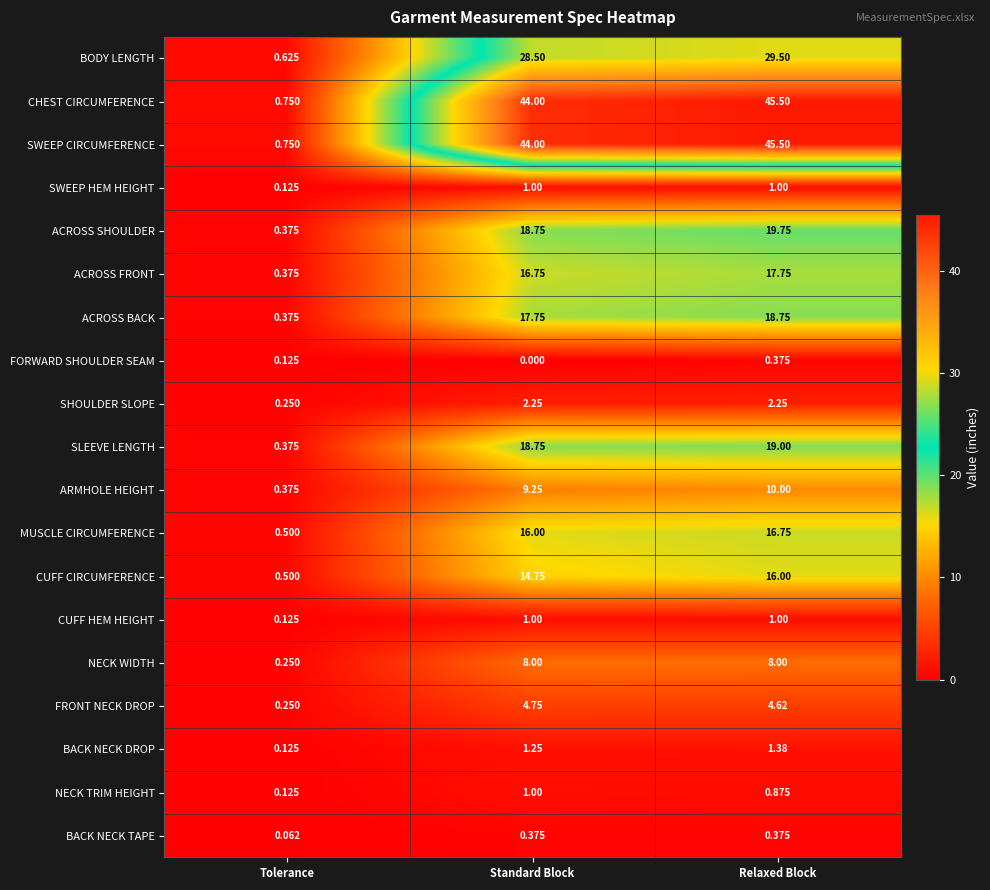

At which category is the sum across all series the highest?

Relaxed Block